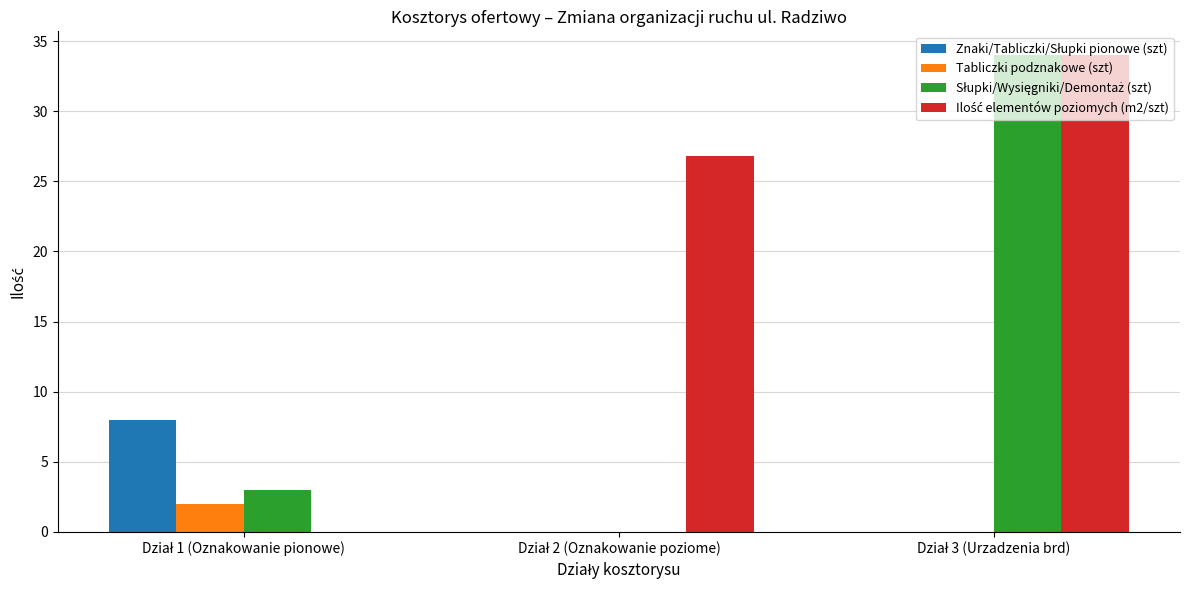

What is the sum of all Tabliczki podznakowe (szt) values?

2.0